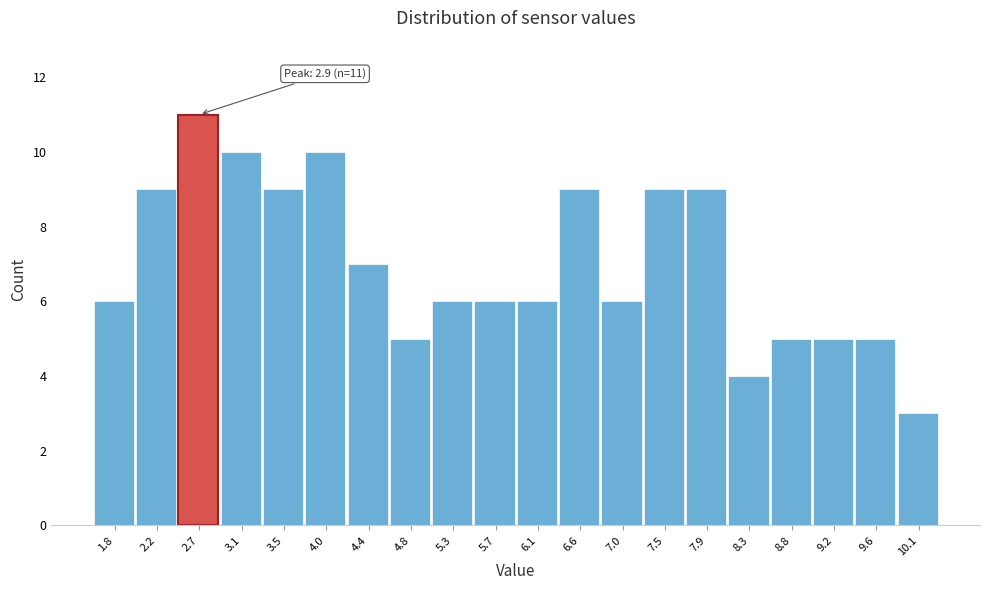

Reading left to right, list all the values displayed in this chart.

1.8=6	2.2=9	2.7=11	3.1=10	3.5=9	4.0=10	4.4=7	4.8=5	5.3=6	5.7=6	6.1=6	6.6=9	7.0=6	7.5=9	7.9=9	8.3=4	8.8=5	9.2=5	9.6=5	10.1=3